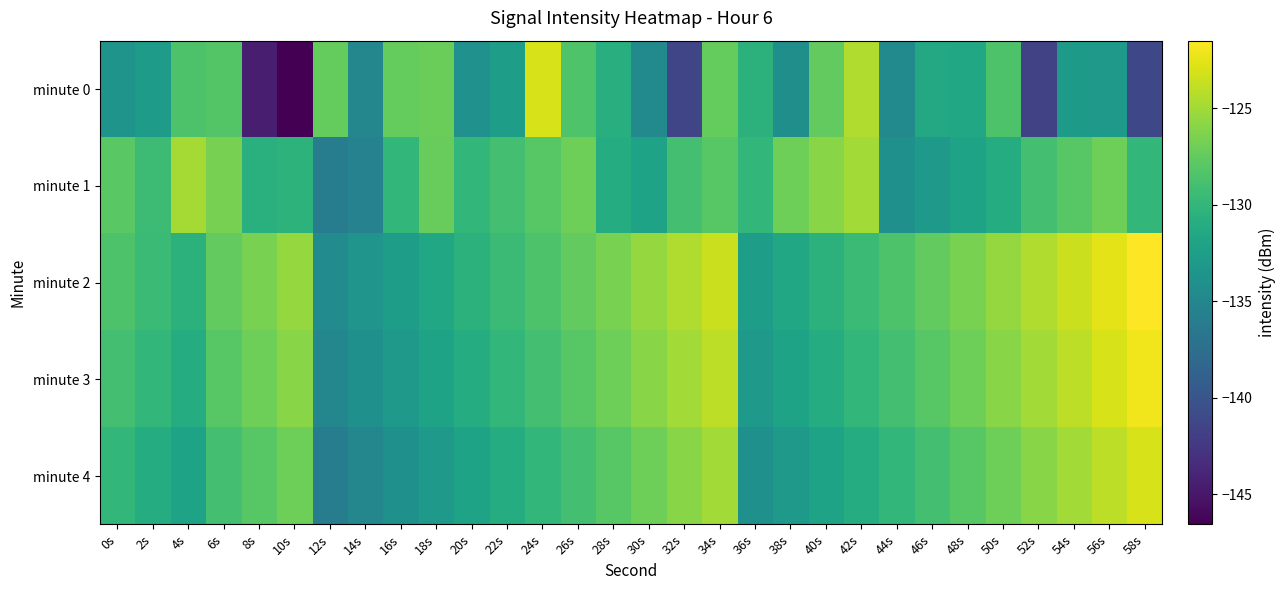

Count the number of data series in this chart.

5